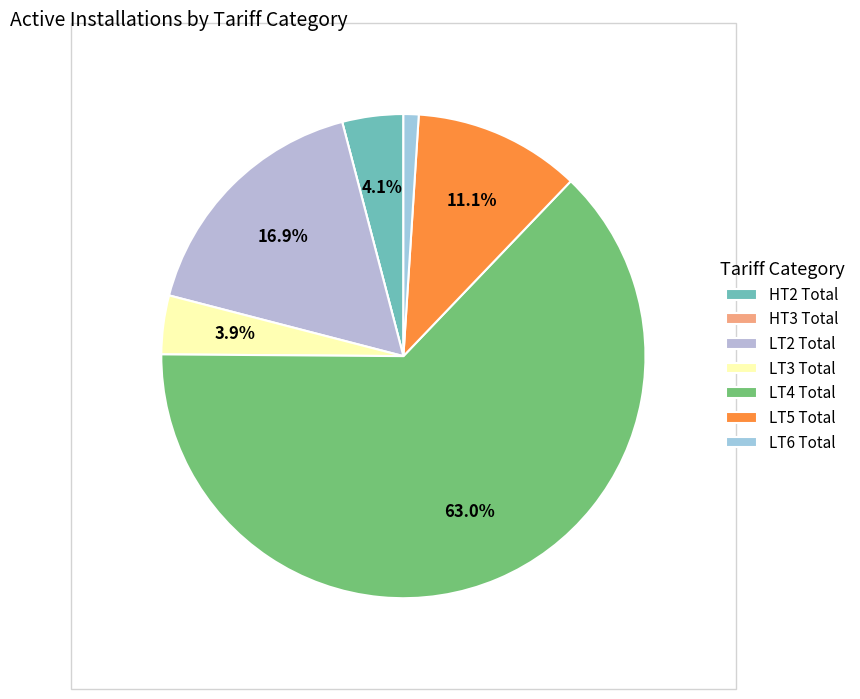

To the nearest percent, what percentage of the pie is LT3 Total?

4%